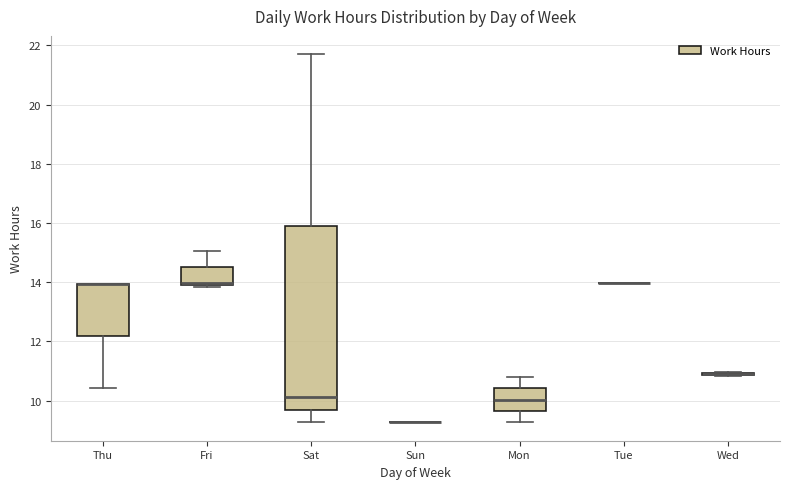

Reading left to right, transcribe this box plot: for each box, give where its median line is, the range the box spans, and where its two whiskers end, as read against the y-axis. The values are not printed on the chart, so give them approximately, as read against the axis.

Thu: median 14.0 (drawn on the box's upper edge), box 12.2 to 14.0, whiskers 10.4 to 14.0
Fri: median 14.0 (just above the box's lower edge), box 14.0 to 14.6, whiskers 13.8 to 15.0
Sat: median 10.2, box 9.6 to 16.0, whiskers 9.2 to 21.8
Sun: box collapsed to a line at 9.2, whiskers 9.2 to 9.2
Mon: median 10.0, box 9.6 to 10.4, whiskers 9.2 to 10.8
Tue: box collapsed to a line at 14.0, whiskers 14.0 to 14.0
Wed: box collapsed to a line at 11.0, whiskers 10.8 to 11.0